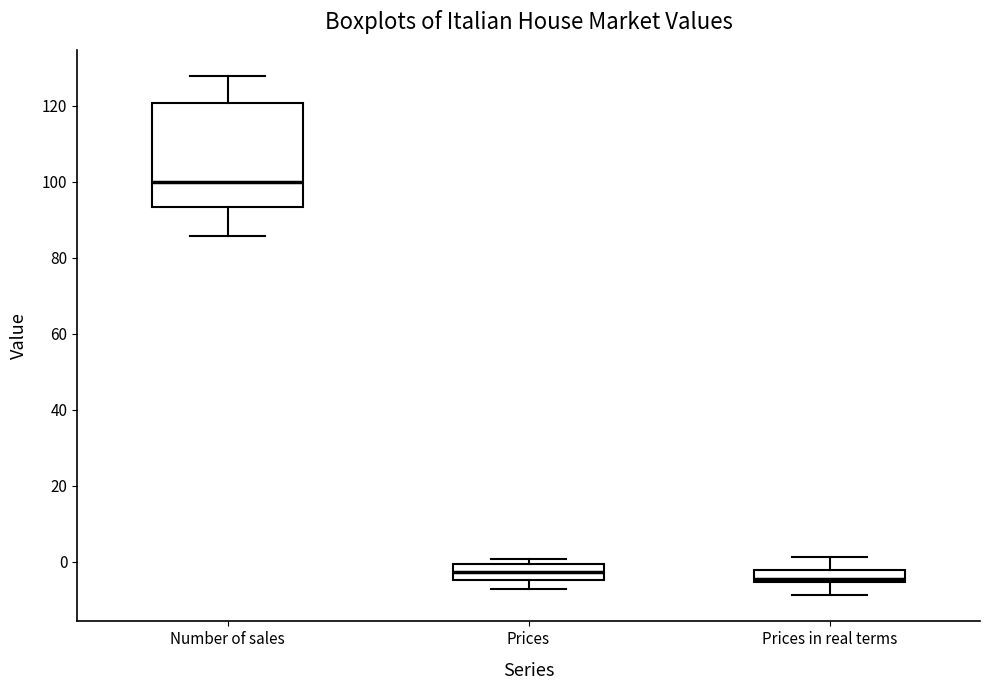

Comparing the boxes themselves (not the whiskers), which one is the tallest?

Number of sales